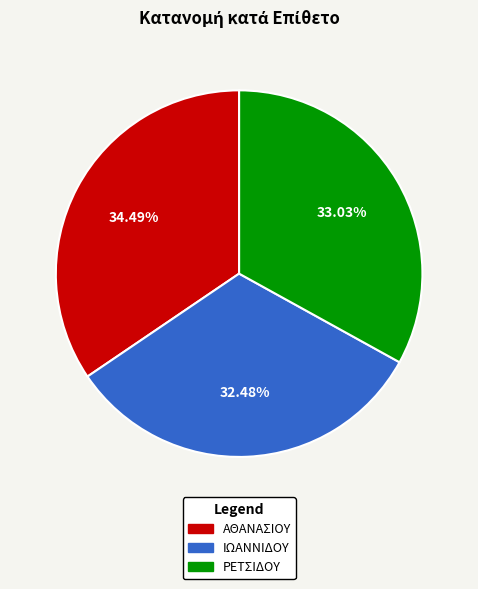

How many segments does this pie chart have?

3